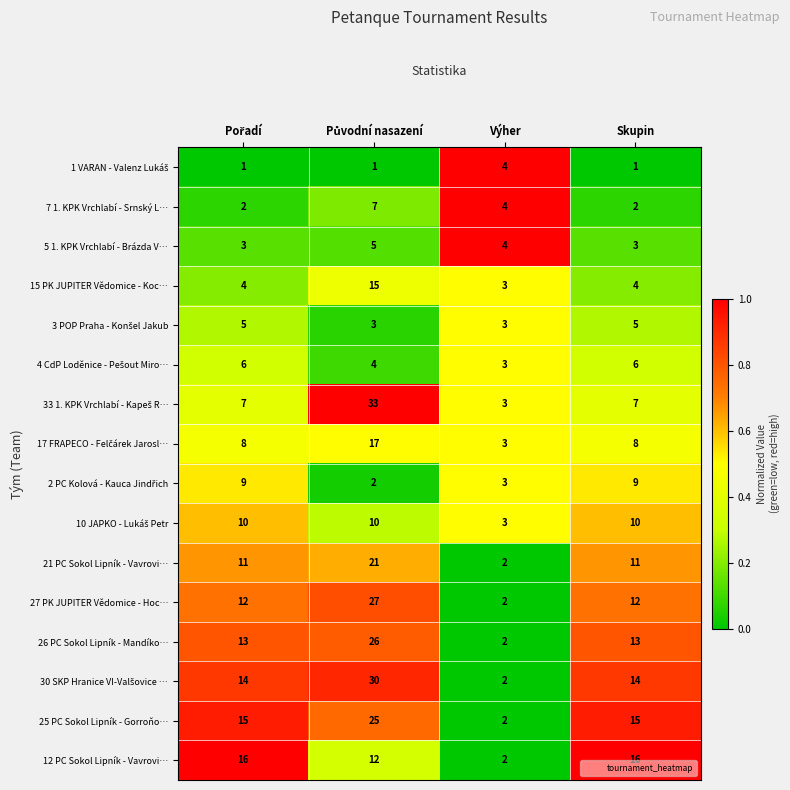

How many data points does each series have?

4